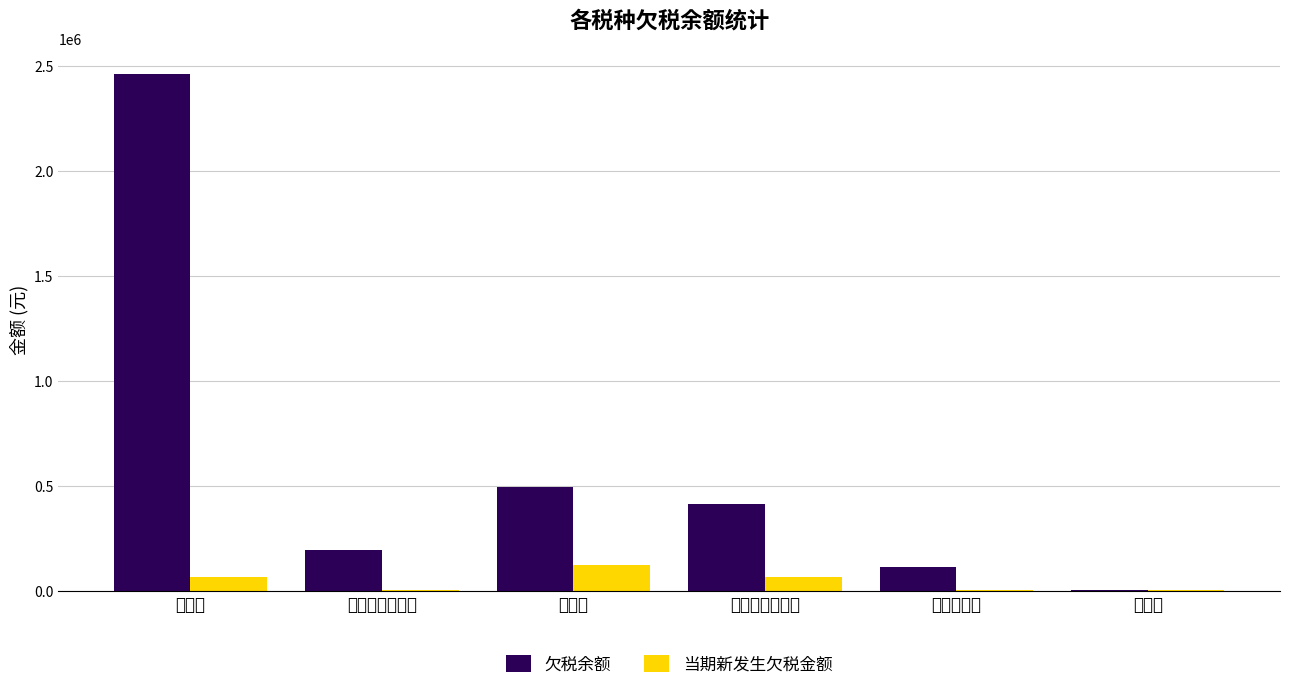

The value of 欠税余额 at 增值税 is 2459462.7. True or false?

True